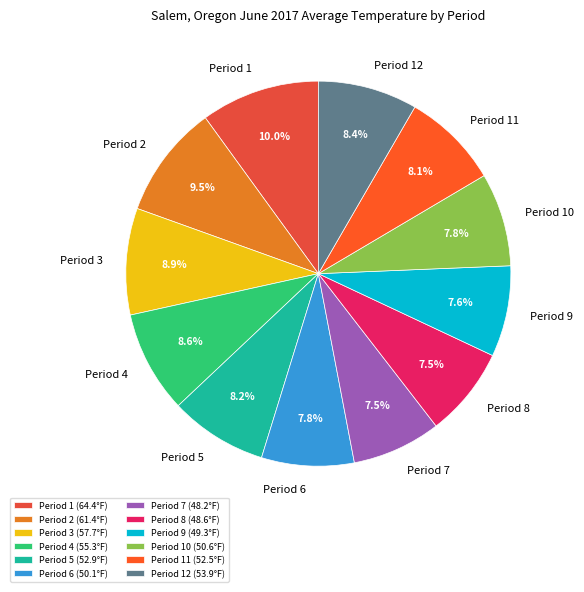

How many segments does this pie chart have?

12